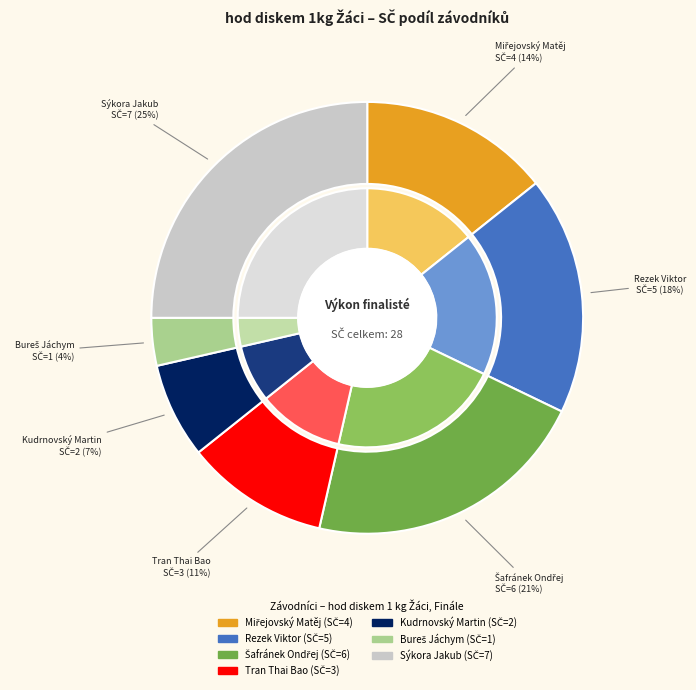

The Bureš Jáchym slice represents 4% of the pie. True or false?

True